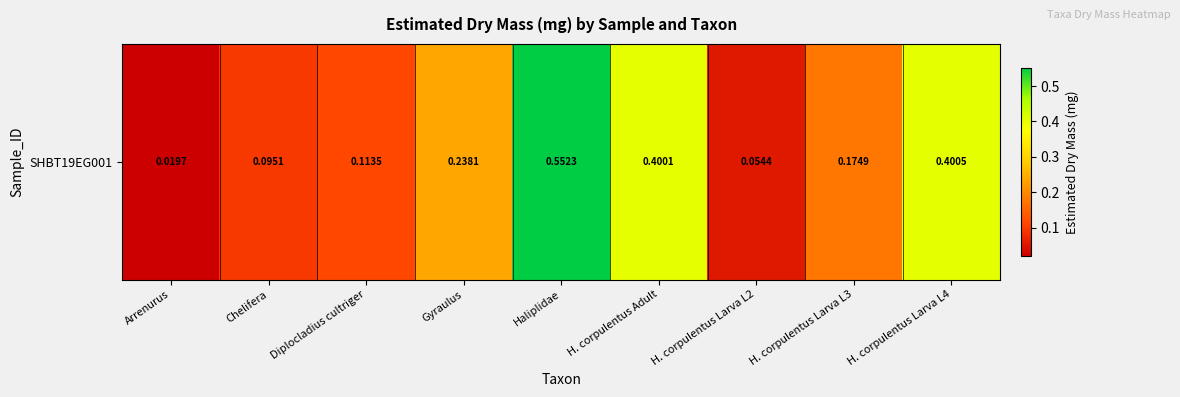

True or false: the data shows 0.4 at Gyraulus.

False